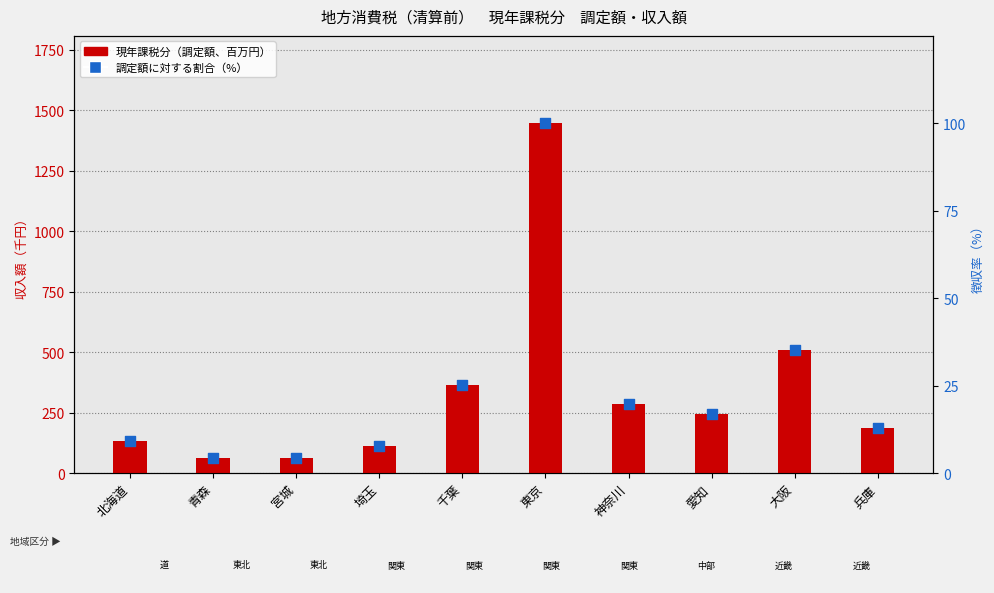

At how many categories does at least one series exceed 354?

3